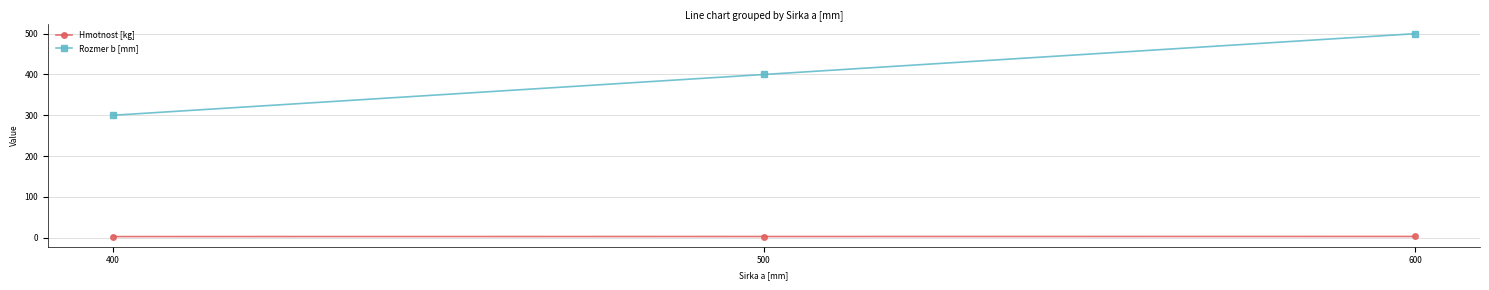

At how many categories does at least one series exceed 50?

3